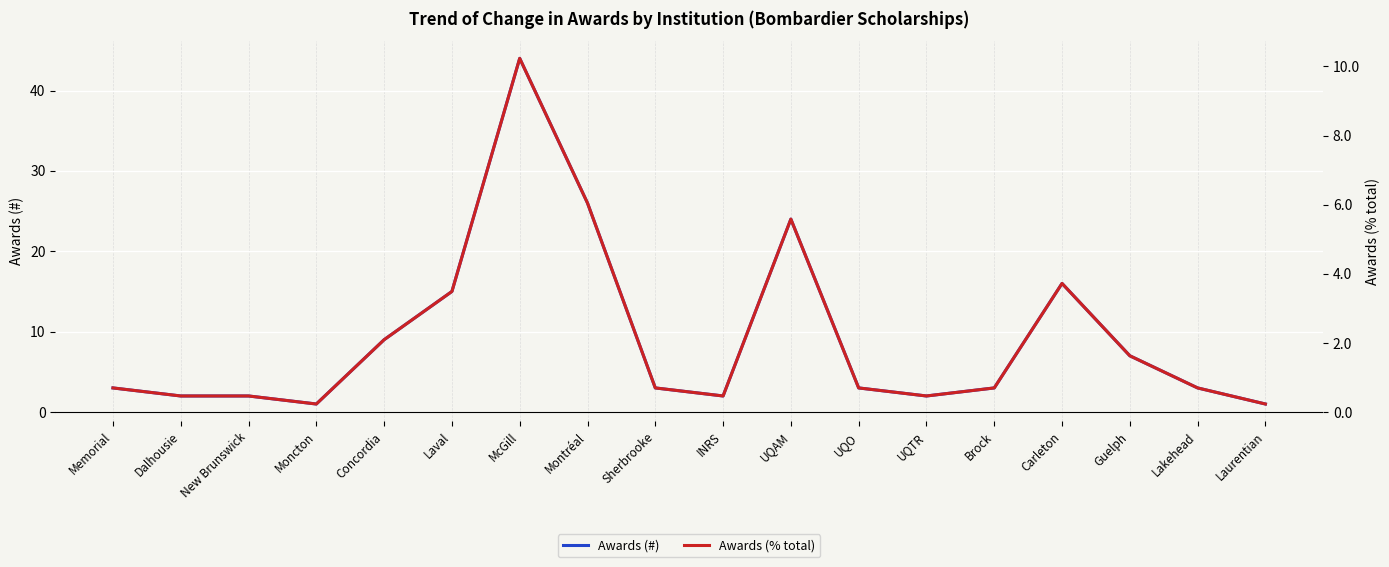

In Awards (% total), how many points are lower than both neighbors (excluding endpoints)?

3